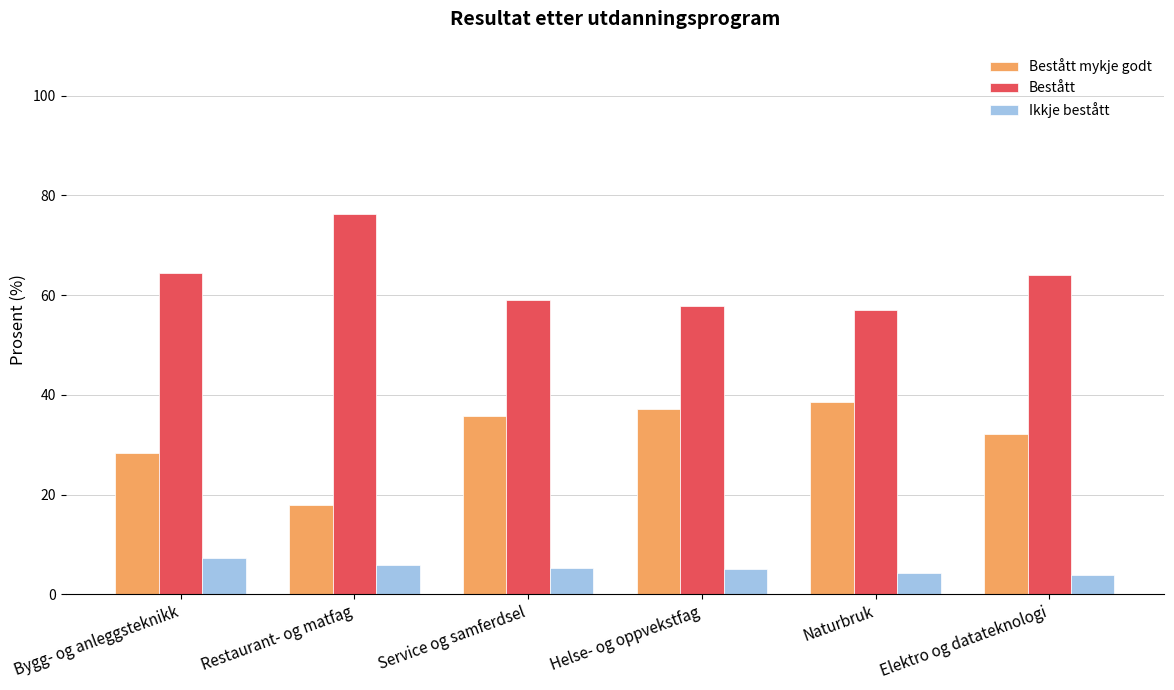

What is the label of the 4th bar from the left?

Helse- og oppvekstfag